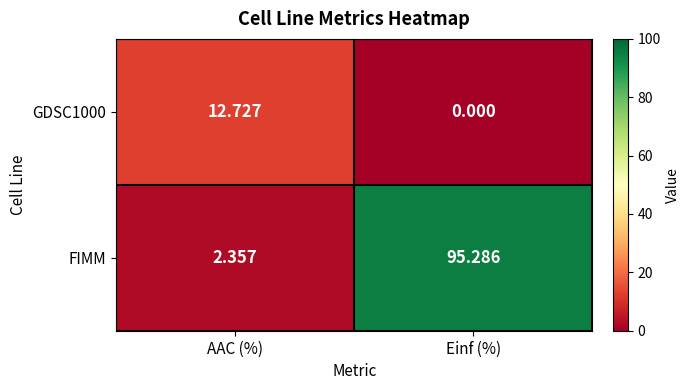

List the series in order of their peak value, highest first.

FIMM, GDSC1000